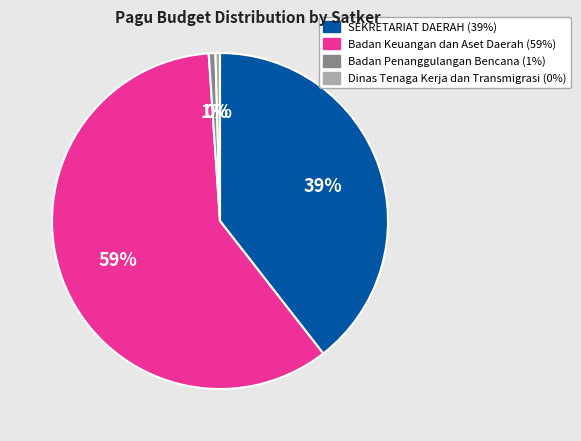

Count the number of slices in the pie.

4